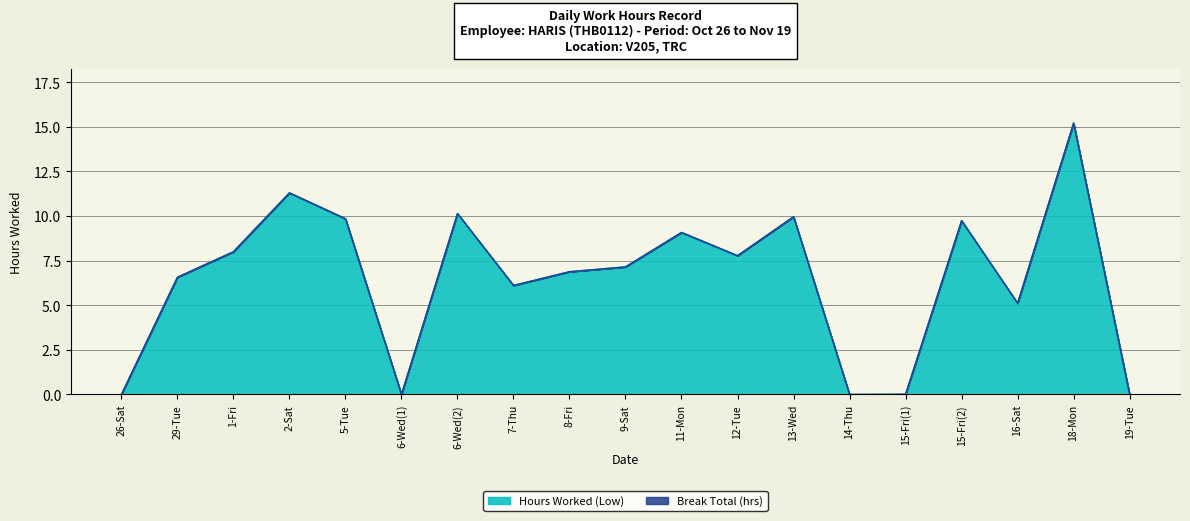

How many data points does each series have?

19